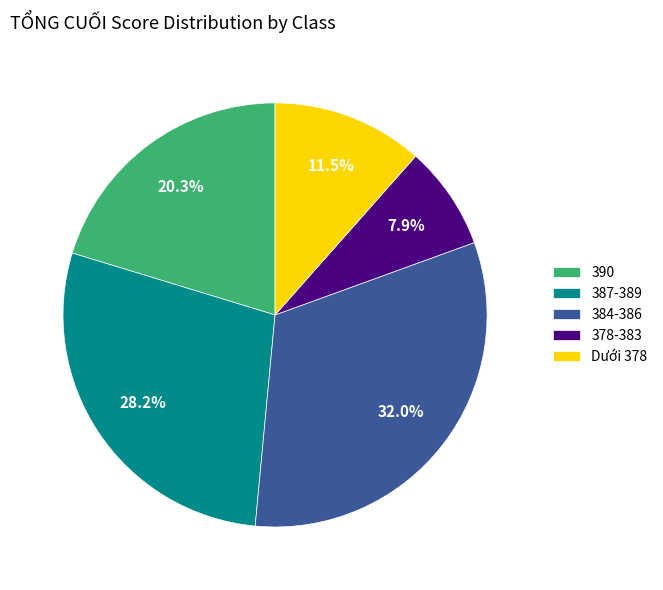

Which category has the biggest portion of the pie?

384-386